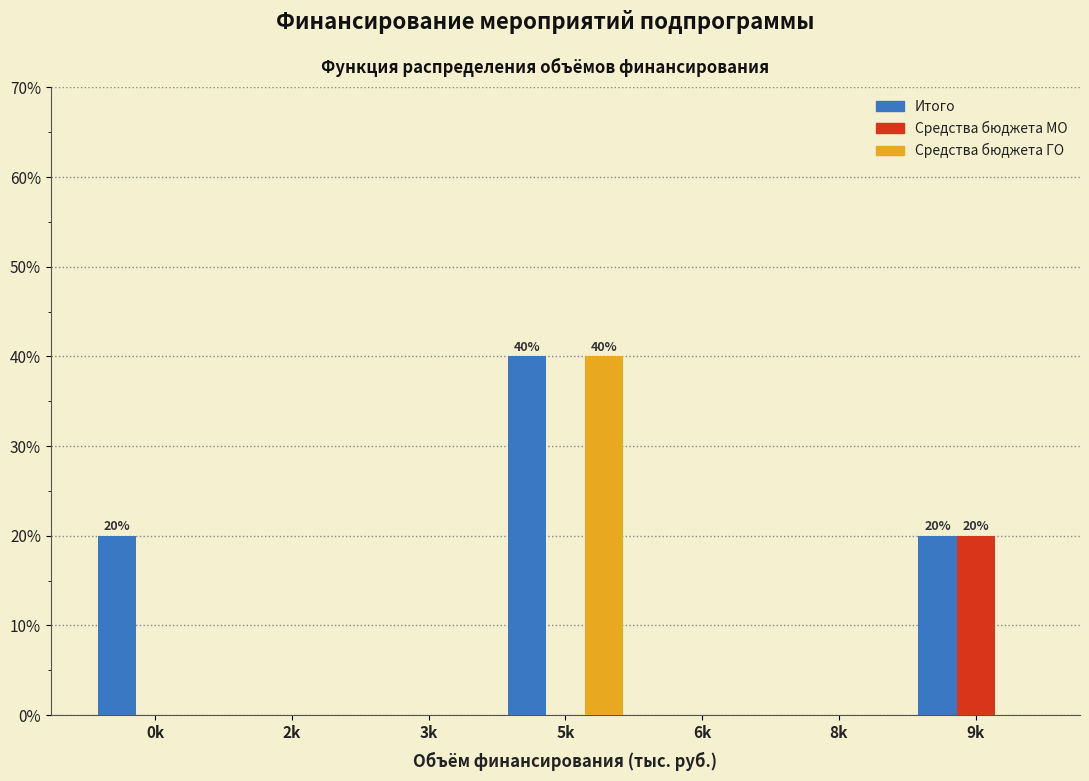

Reading left to right, transcribe all the data shown in this chart.

Итого: 0k=20	2k=0	3k=0	5k=40	6k=0	8k=0	9k=20
Средства бюджета МО: 0k=0	2k=0	3k=0	5k=0	6k=0	8k=0	9k=20
Средства бюджета ГО: 0k=0	2k=0	3k=0	5k=40	6k=0	8k=0	9k=0